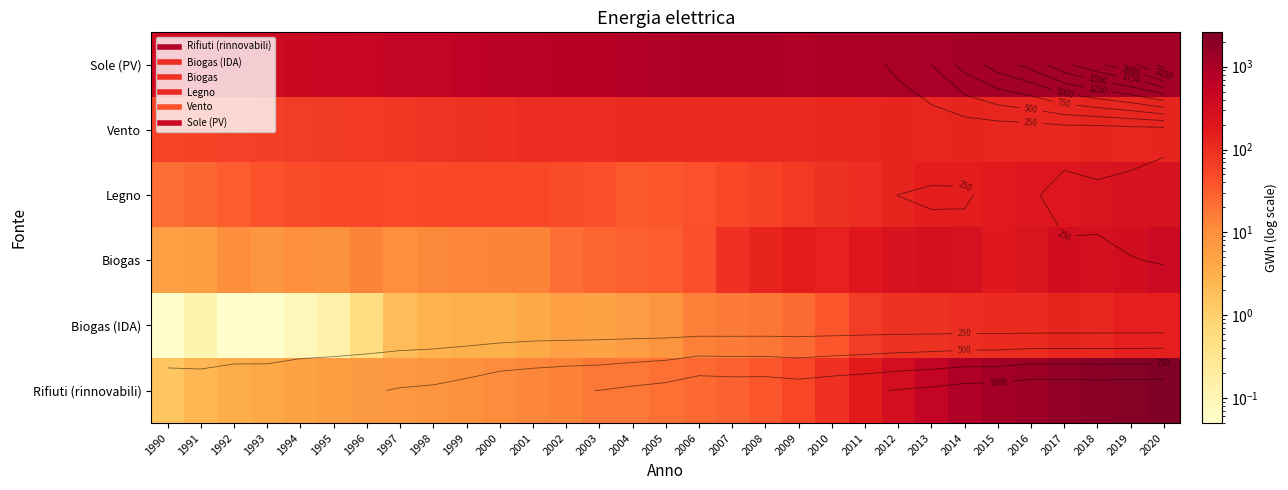

Which label corresponds to the largest value in the chart?

2020